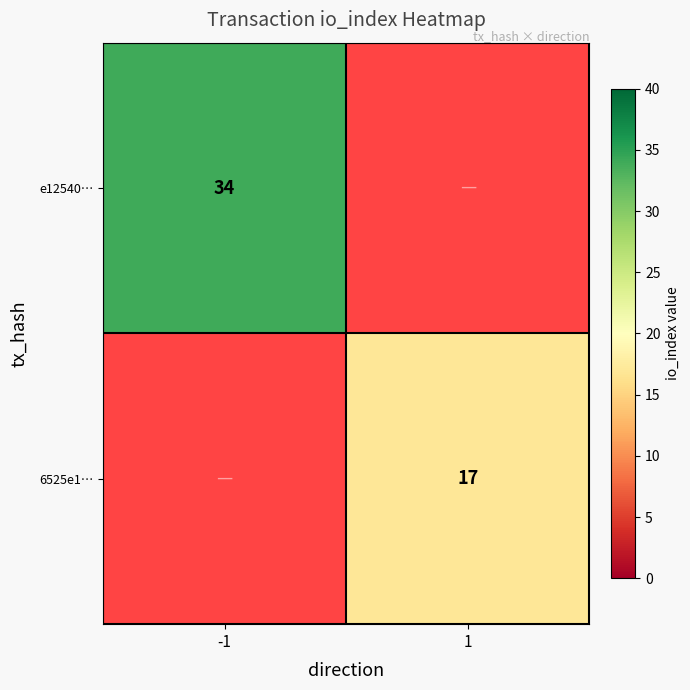

True or false: 6525e1… has a value of 17 at 1.

True